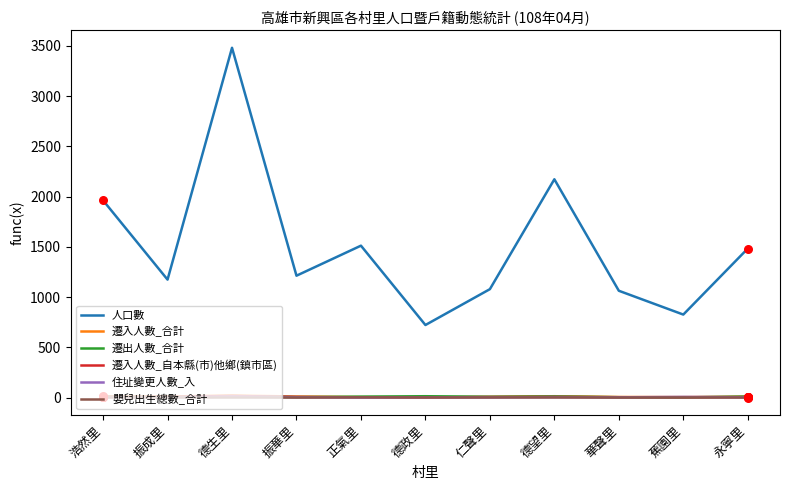

Which series changed the most between 浩然里 and 振華里?

人口數